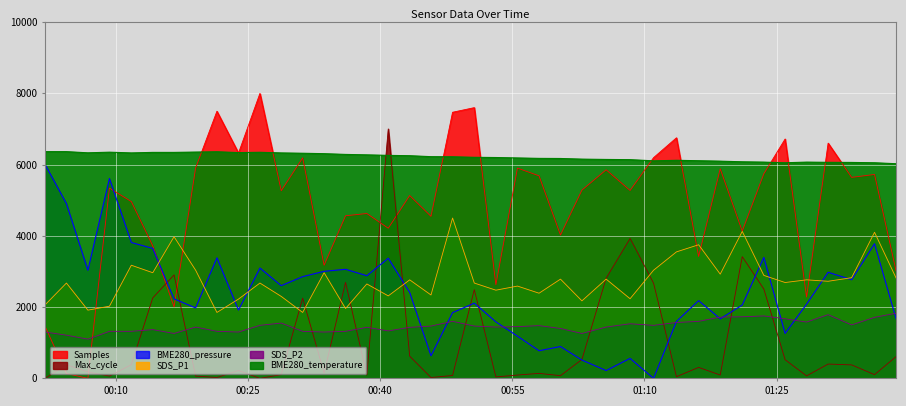

Which has a higher value, 2023/08/23 00:26:21 or 2023/08/23 01:38:34?

2023/08/23 00:26:21